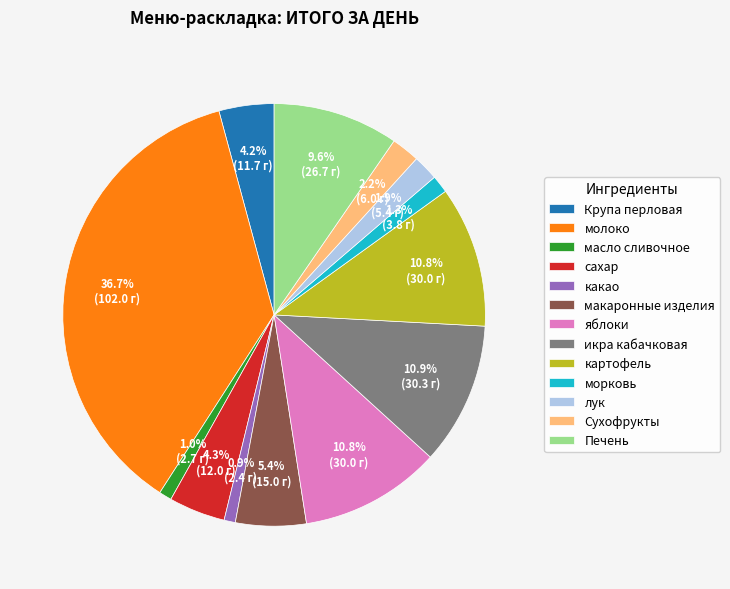

To the nearest percent, what portion does морковь represent?

1%